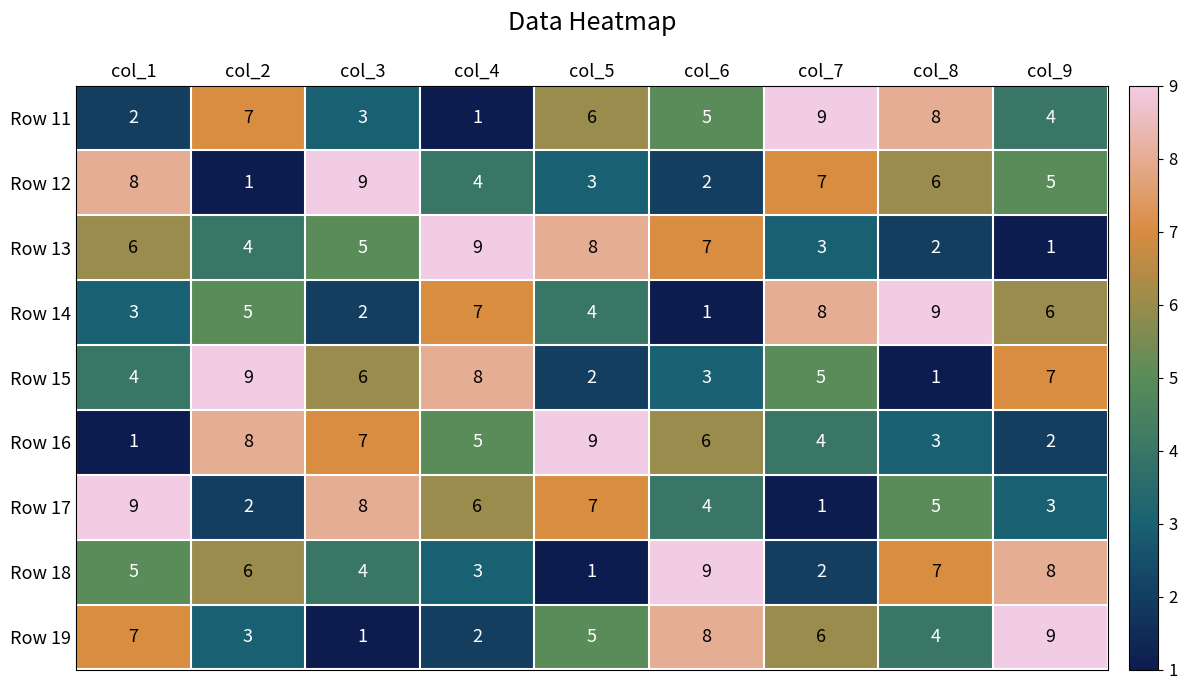

At how many categories does at least one series exceed 5?

9